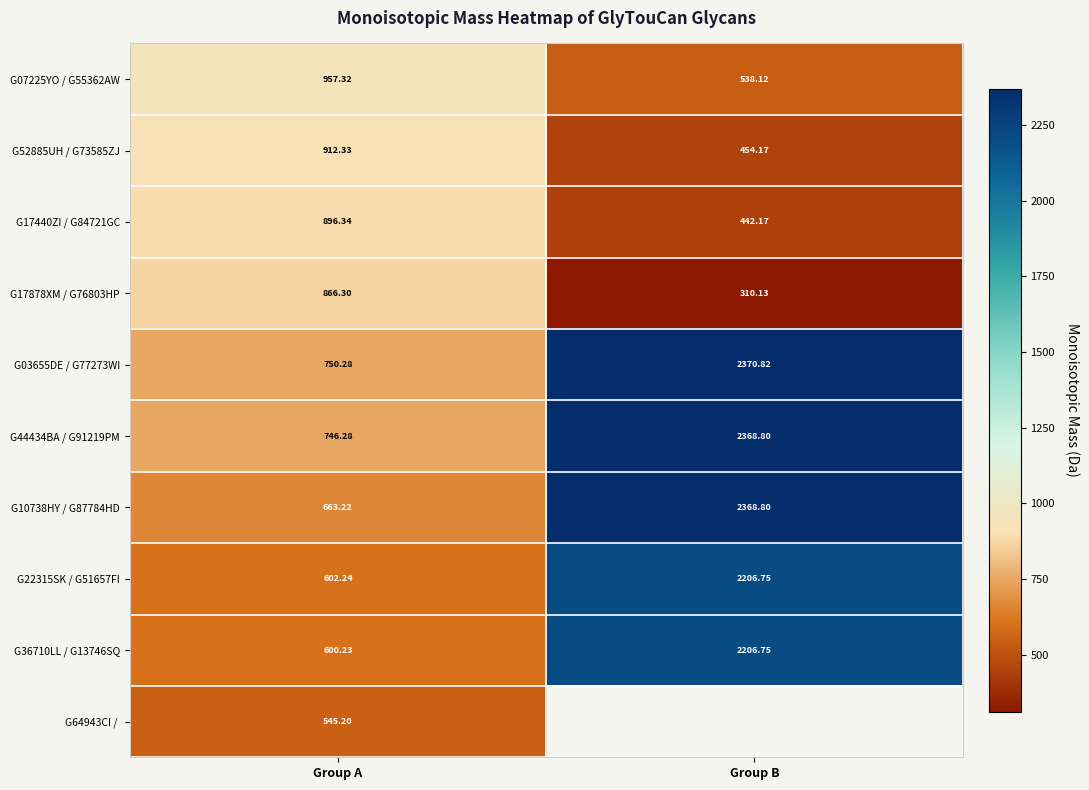

Which category has the highest value in the G22315SK / G51657FI series?

Group B